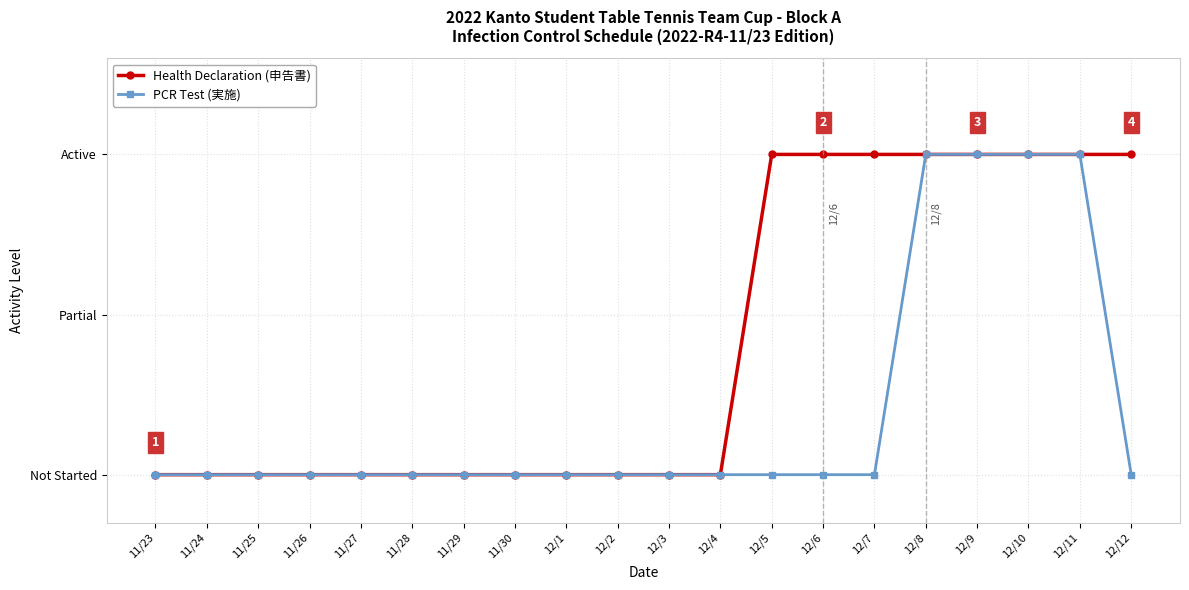

Is the value of PCR Test (実施) at 12/6 greater than the value of Health Declaration (申告書) at 11/29?

No